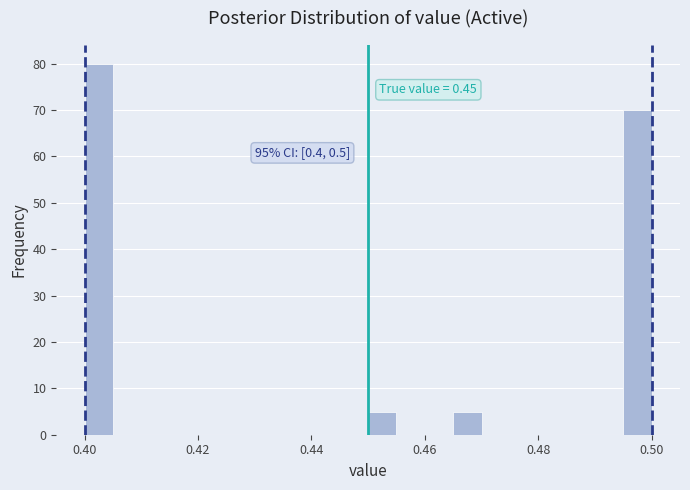

Read against the x-axis, roughly where is the centre of the tallest bar?

0.402